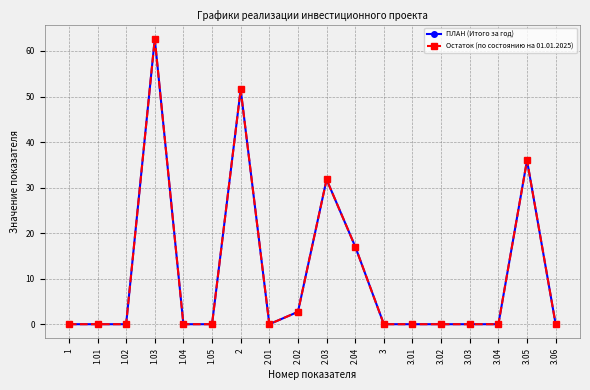

Does the chart have visible grid lines?

Yes